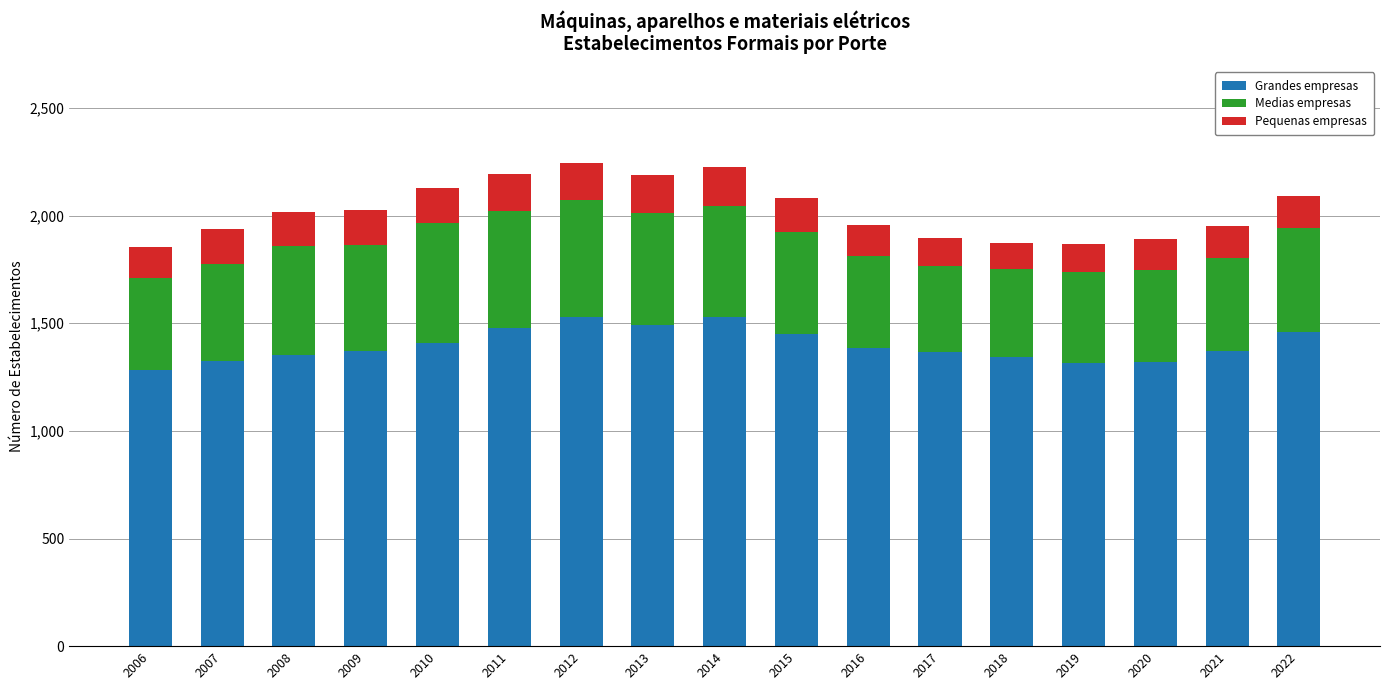

What is the total value across all series at 2007?

1939